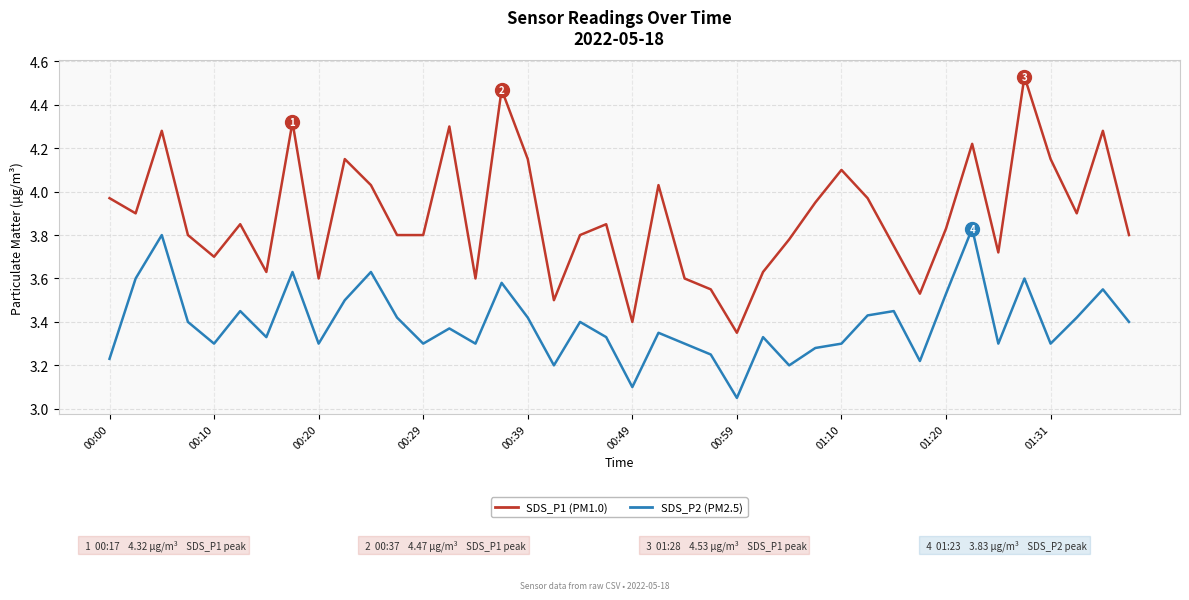

Which series has the largest total across all categories?

SDS_P1 (PM1.0)